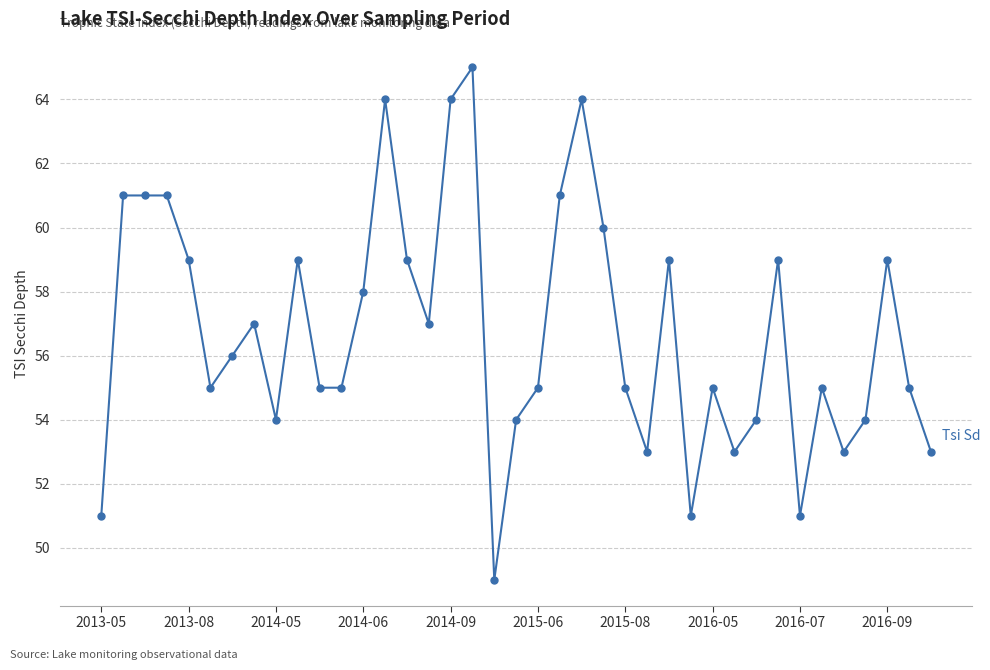

What is the value of the 27th point from the left?

59